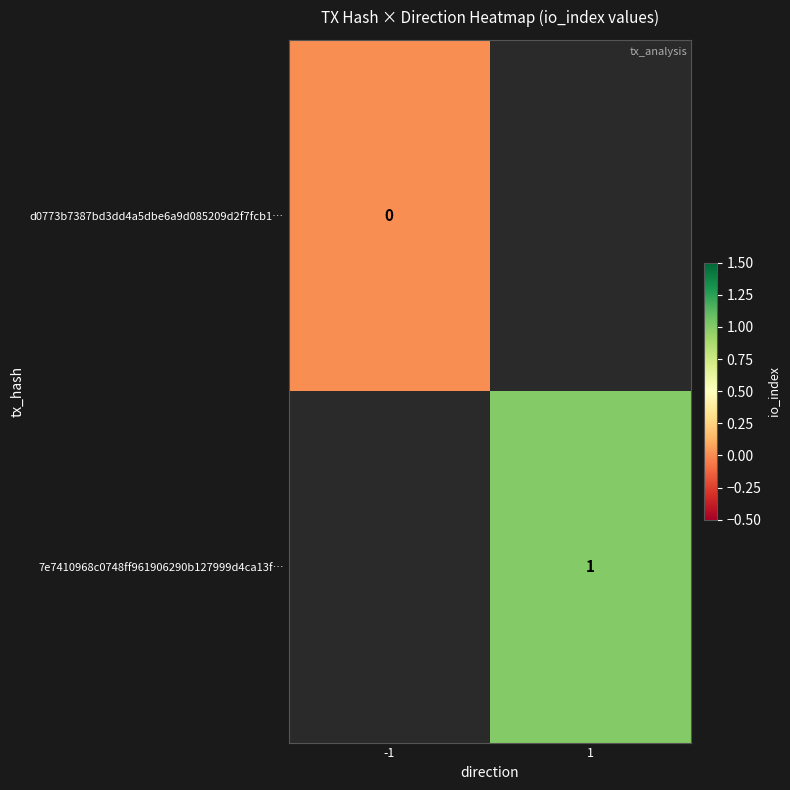

True or false: 7e7410968c0748ff961906290b127999d4ca13f… has a value of 2 at 1.

False